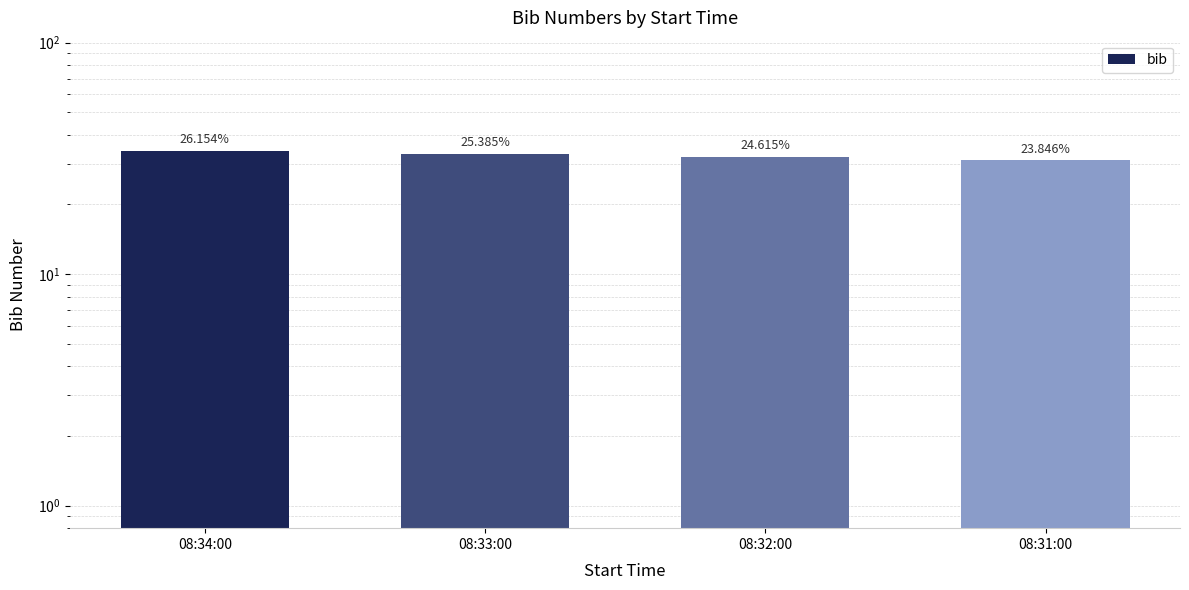

What is the difference between the values at 08:33:00 and 08:34:00?

1